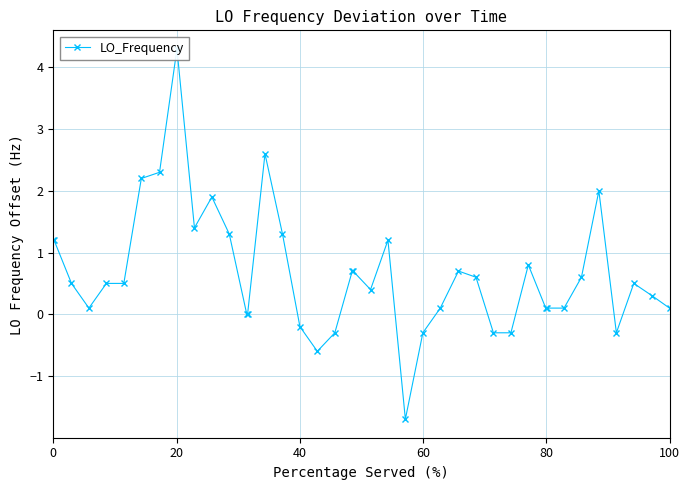

Reading right to left, extract all data points from this chart.

0.1	0.3	0.5	-0.3	2.0	0.6	0.1	0.1	0.1	0.8	-0.3	-0.3	0.6	0.7	0.1	-0.3	-1.7	1.2	0.4	0.7	0.7	-0.3	-0.6	-0.2	1.3	2.6	0.0	0.0	1.3	1.9	1.4	4.3	2.3	2.2	0.5	0.5	0.1	0.5	1.2	1.2